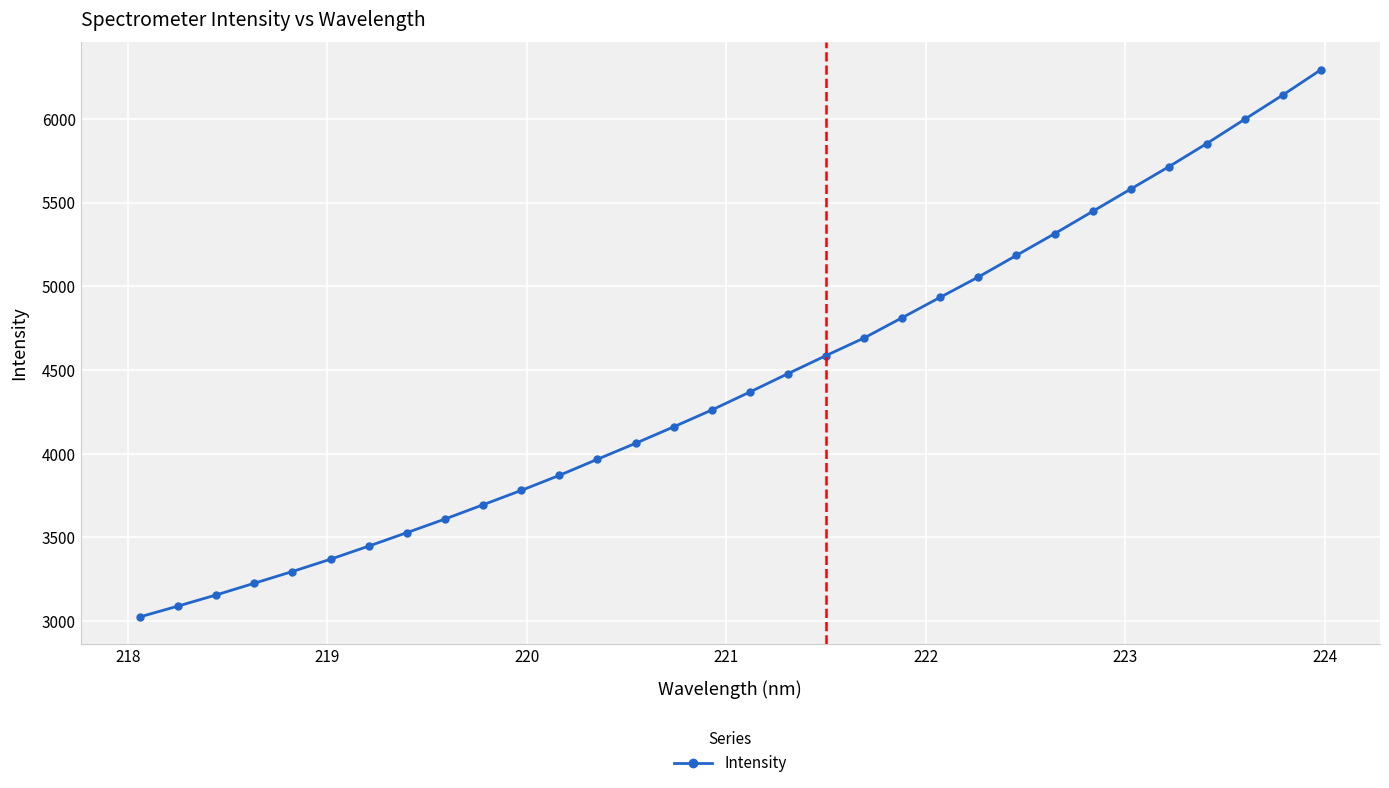

What is the maximum value shown in the chart?

6294.1